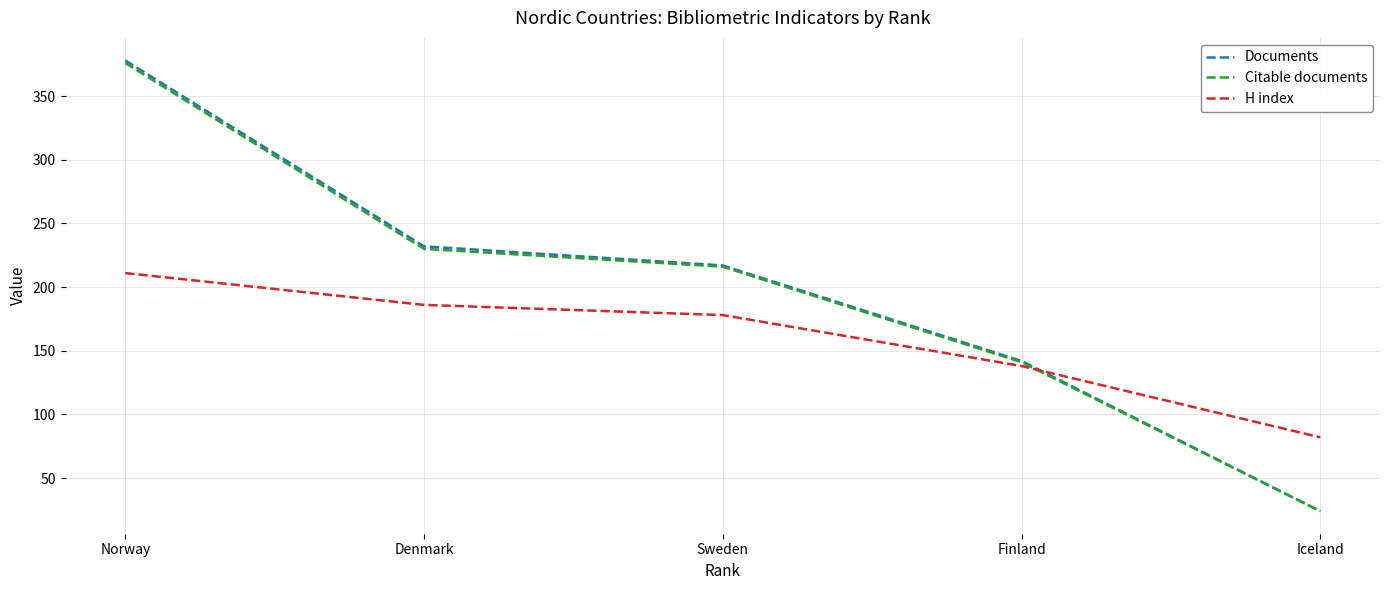

Is it true that H index equals 88 at Norway?

False